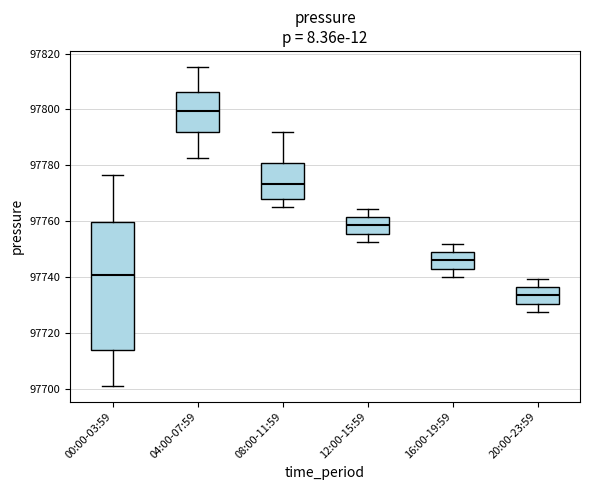

Reading left to right, read every box against the y-axis: the position of its median line, the range the box covers, and the ends of its whiskers. The values are not printed on the chart, so give them approximately, as read against the axis.

00:00-03:59: median 97740, box 97714 to 97760, whiskers 97702 to 97776
04:00-07:59: median 97800, box 97792 to 97806, whiskers 97782 to 97816
08:00-11:59: median 97774, box 97768 to 97782, whiskers 97766 to 97792
12:00-15:59: median 97758, box 97756 to 97762, whiskers 97752 to 97764
16:00-19:59: median 97746, box 97744 to 97750, whiskers 97740 to 97752
20:00-23:59: median 97734, box 97730 to 97736, whiskers 97728 to 97740